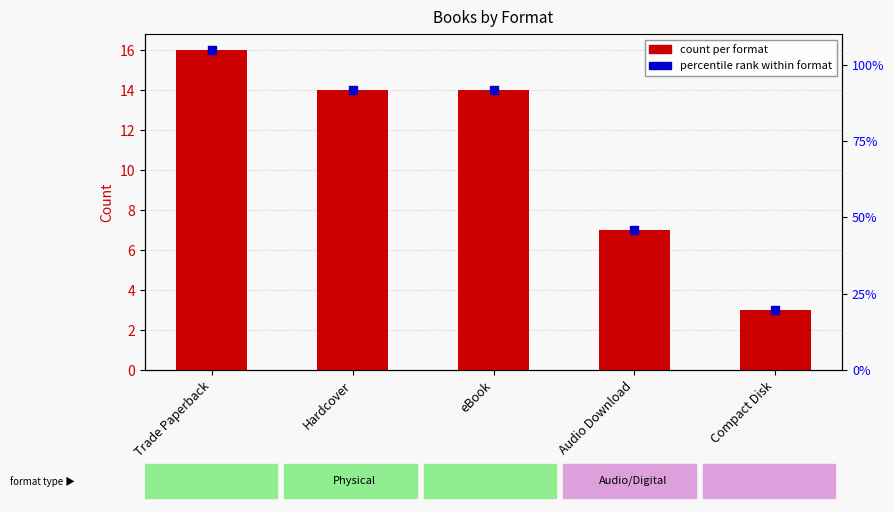

Which series reaches the maximum Y coordinate?

count per format